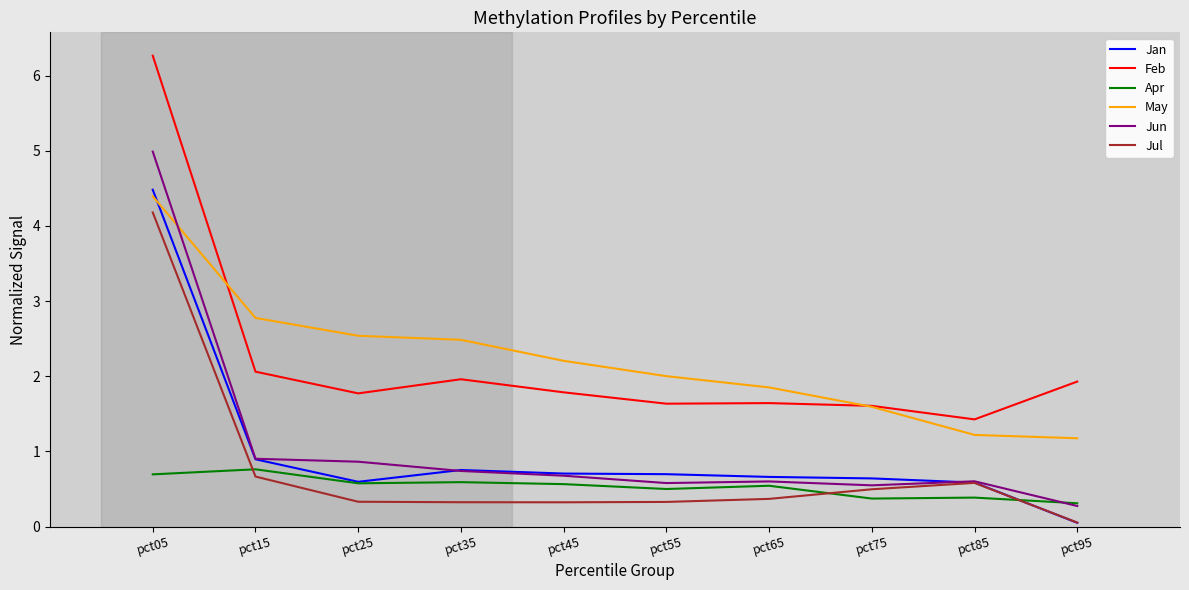

The value of Jul at pct15 is 0.9. True or false?

False